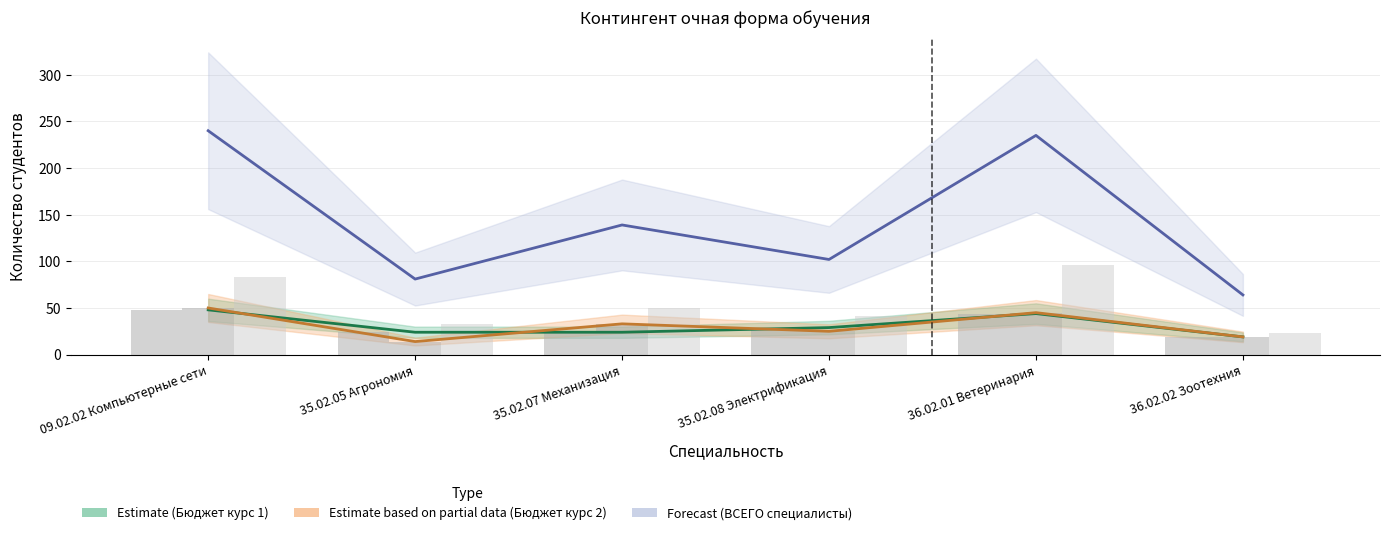

Reading left to right, what are all the values shown in this chart?

Бюджет курс 1 (Estimate): 48	24	24	29	44	19
Бюджет курс 2 (Partial): 50	14	33	25	45	19
ВСЕГО специалисты (Forecast): 240	81	139	102	235	64